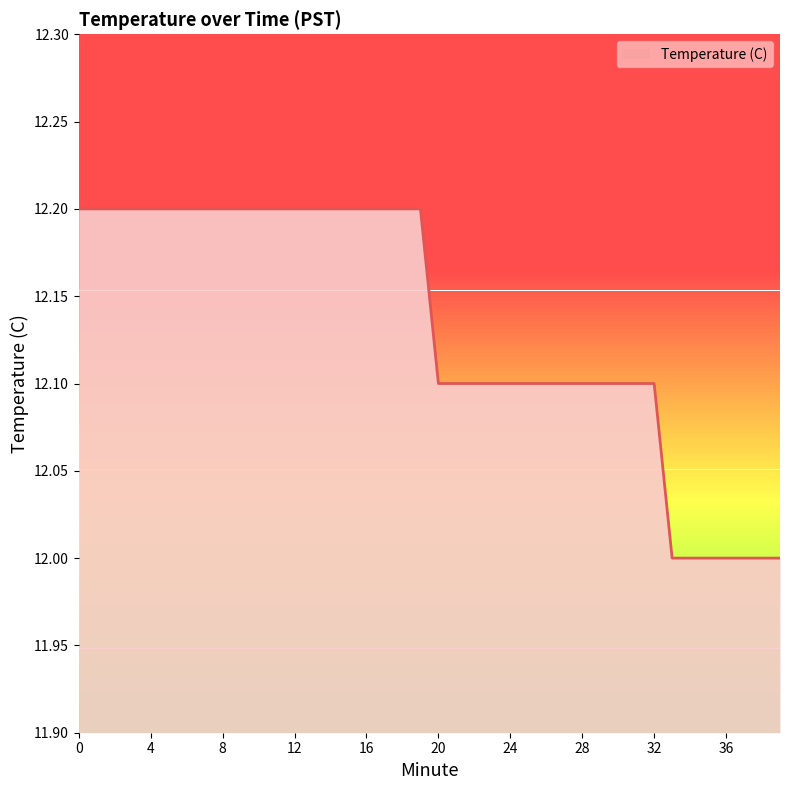

Where is the data nearest to the value 12?

33